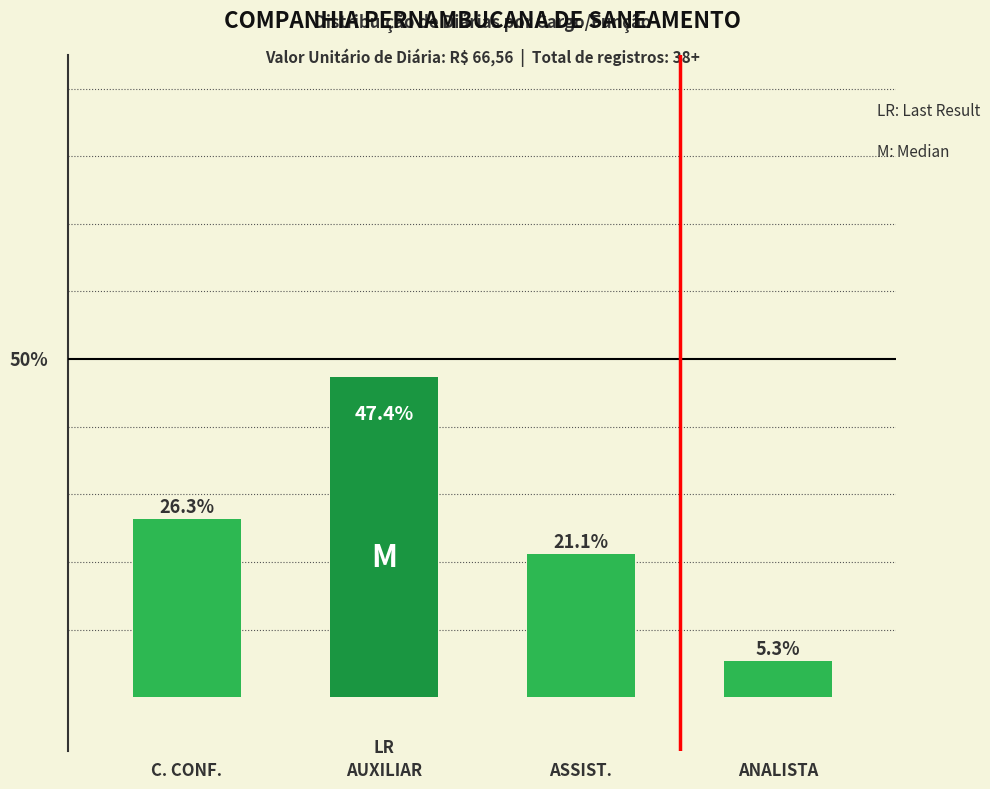

Rank the categories by value from highest to lowest.

AUXILIAR, C. CONF., ASSIST., ANALISTA